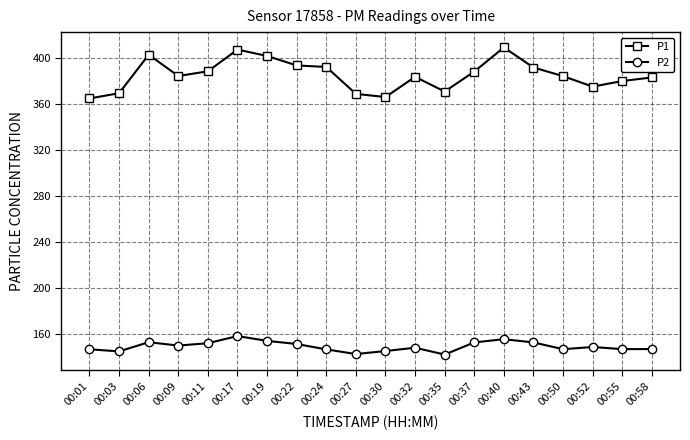

What is the approximate value of P1 at 00:32?

383.4